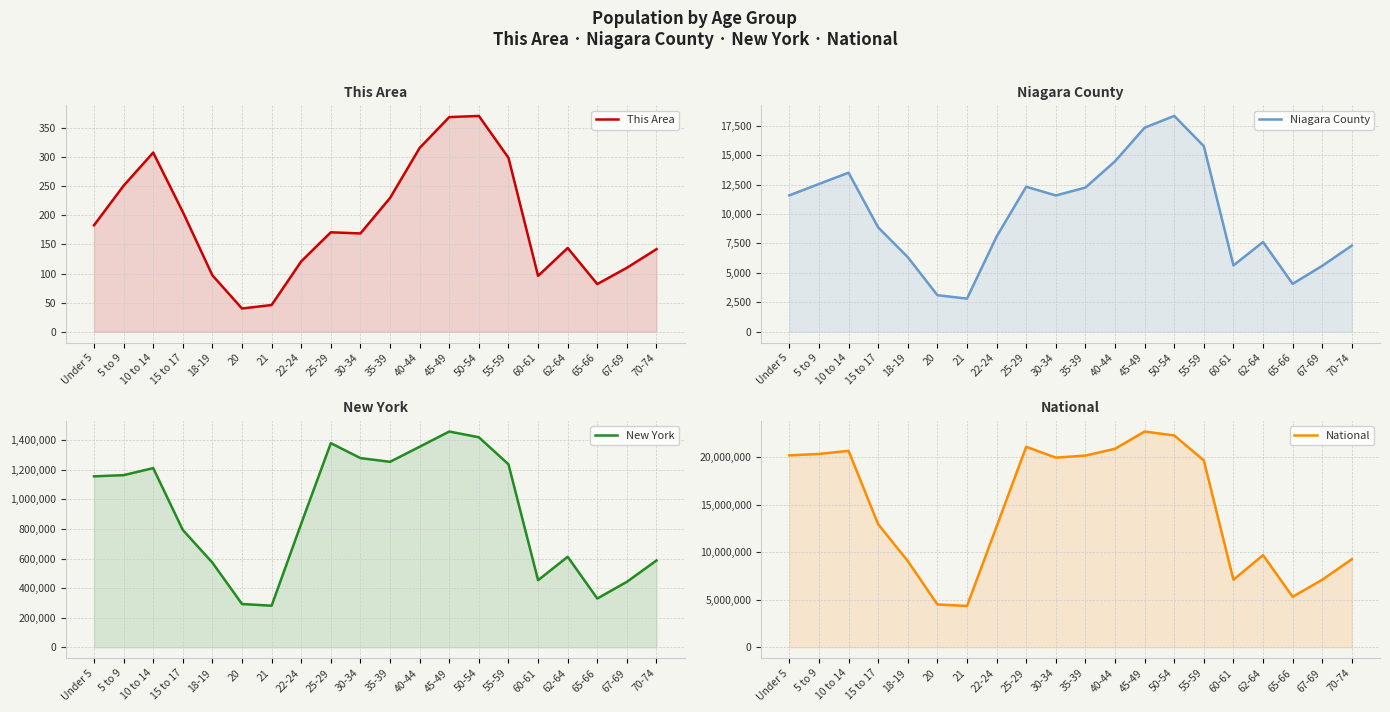

What is the difference between the highest and lowest values at 40-44?

20890648